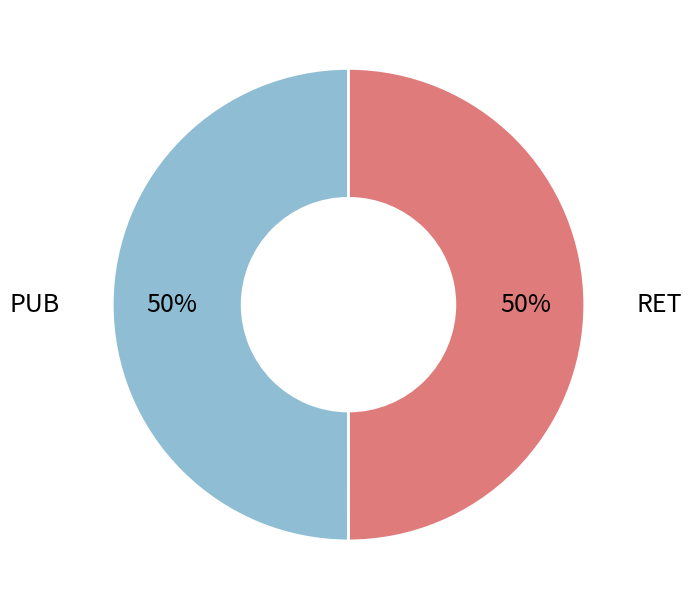

Count the number of slices in the pie.

2